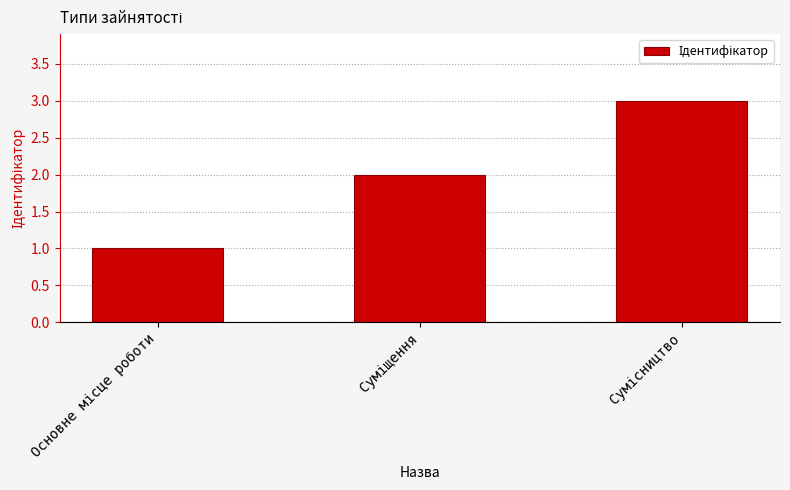

What is the greatest value displayed?

3